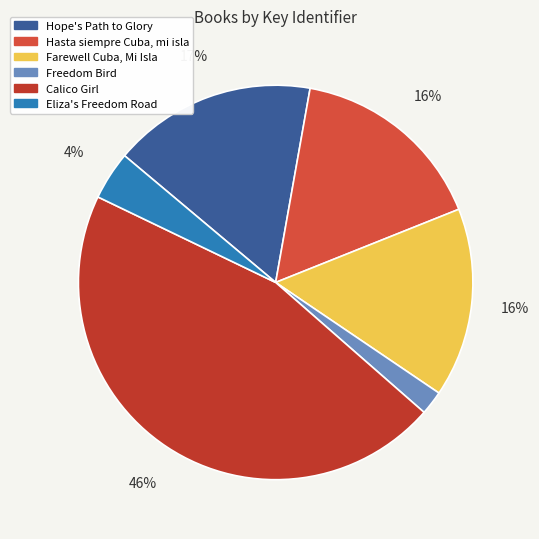

To the nearest percent, what is the average slice percentage?

17%